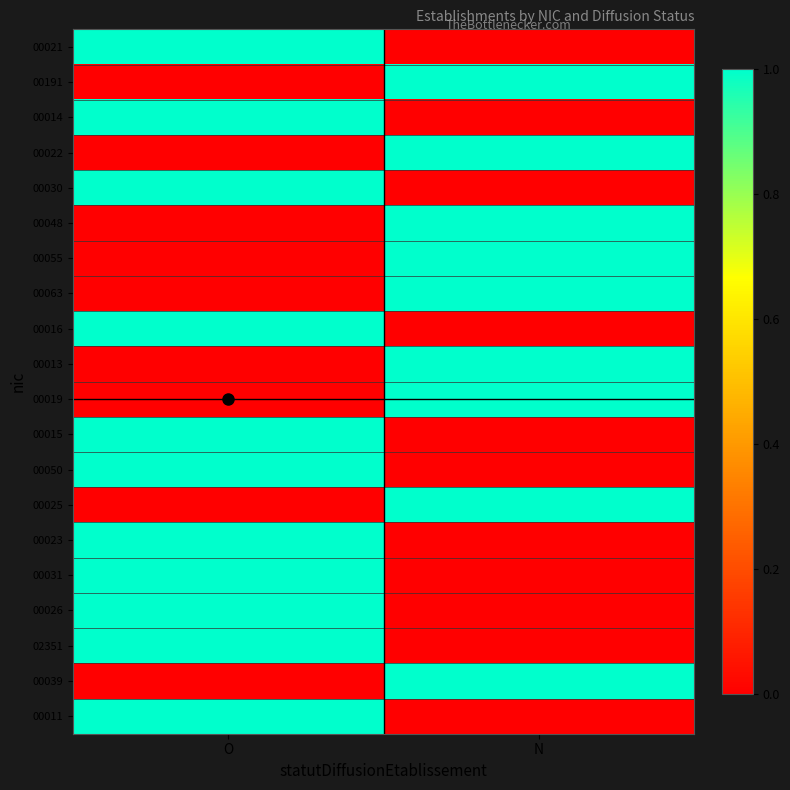

Reading right to left, transcribe all the data shown in this chart.

00021: N=0	O=1
00191: N=1	O=0
00014: N=0	O=1
00022: N=1	O=0
00030: N=0	O=1
00048: N=1	O=0
00055: N=1	O=0
00063: N=1	O=0
00016: N=0	O=1
00013: N=1	O=0
00019: N=1	O=0
00015: N=0	O=1
00050: N=0	O=1
00025: N=1	O=0
00023: N=0	O=1
00031: N=0	O=1
00026: N=0	O=1
02351: N=0	O=1
00039: N=1	O=0
00011: N=0	O=1